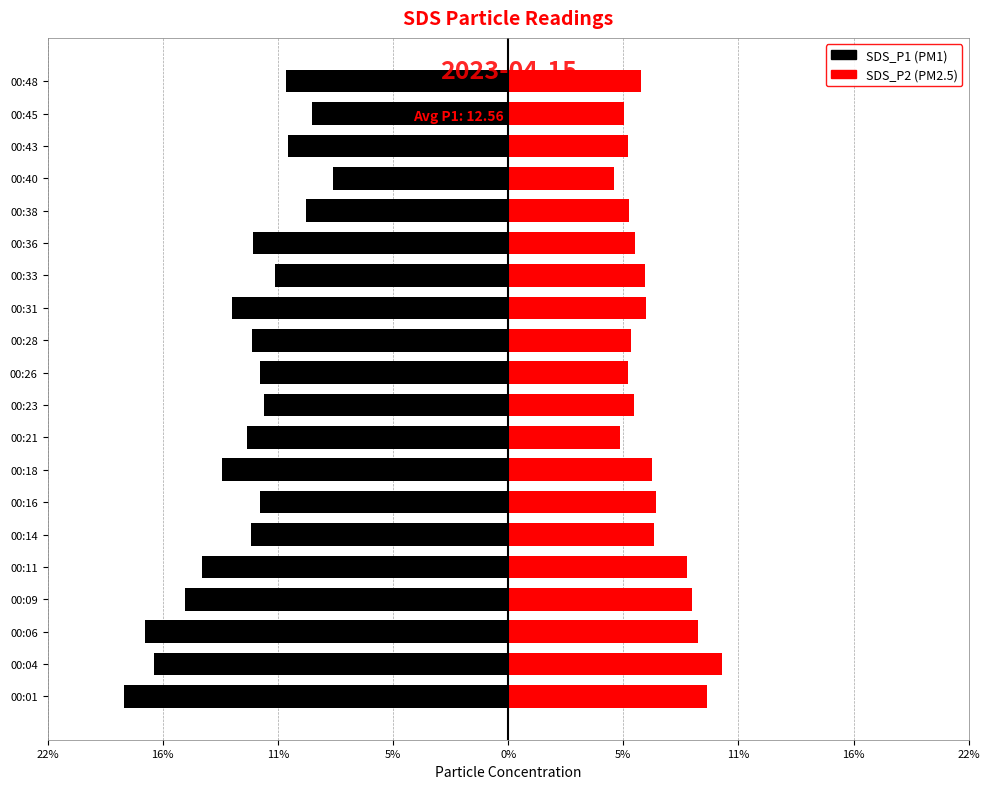

How many data points does each series have?

20